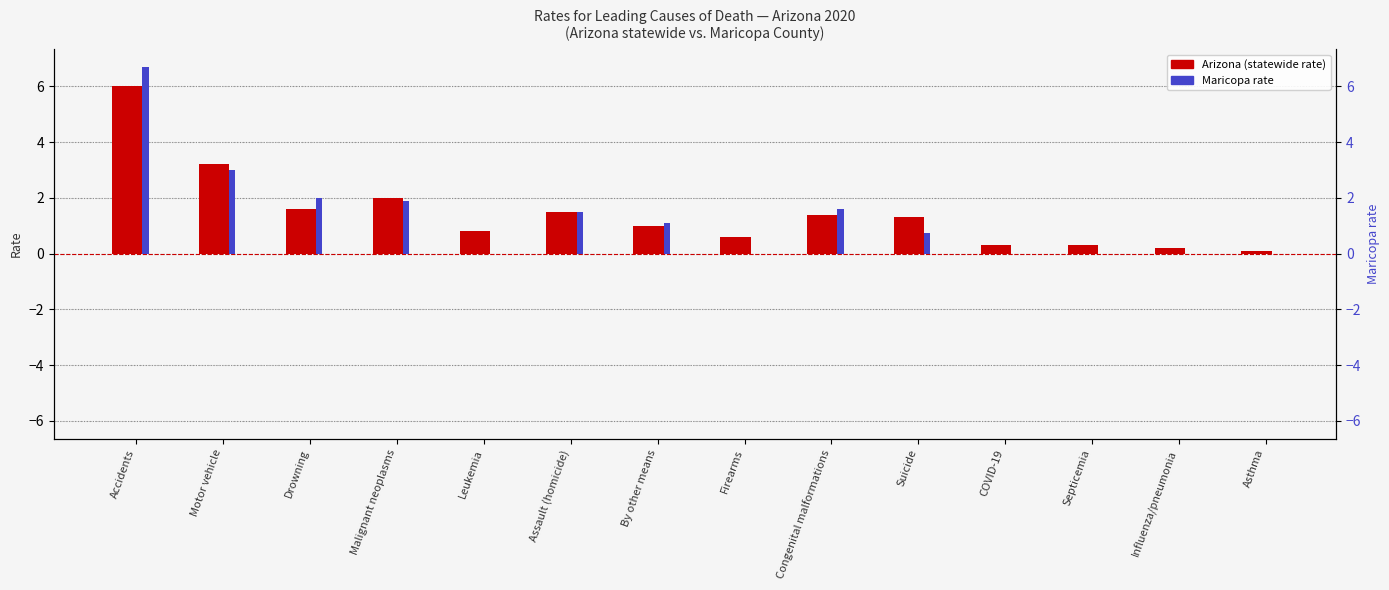

True or false: Maricopa rate has a value of 0.6 at By other means.

False